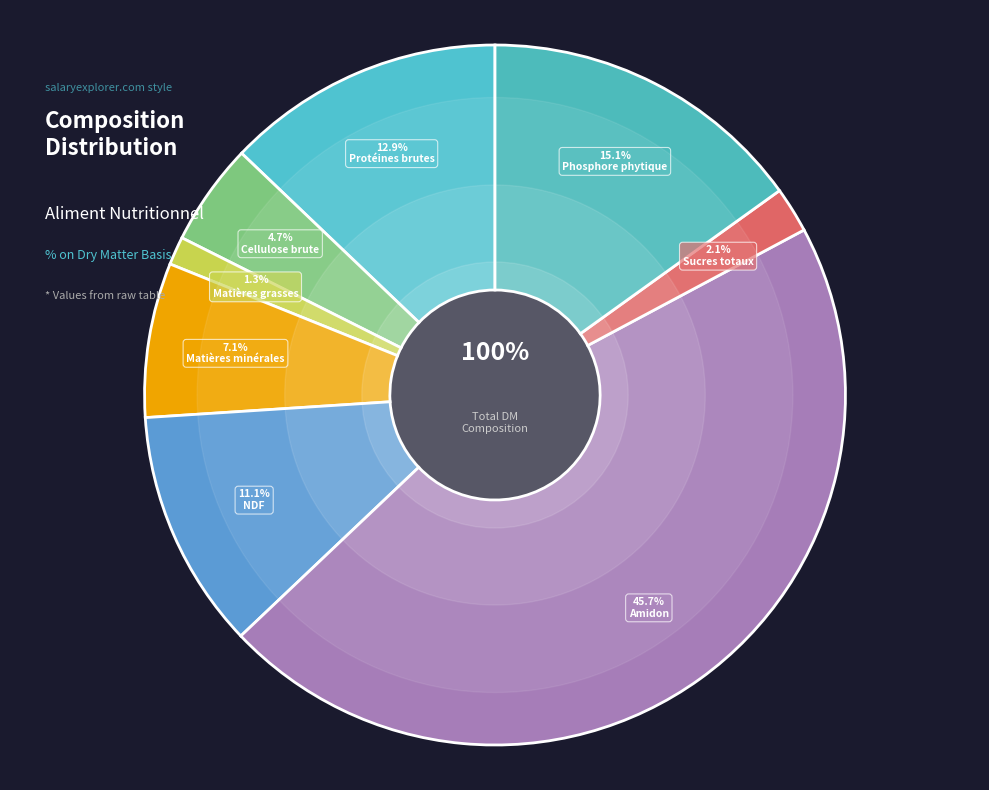

What is the largest slice in the pie chart?

Amidon